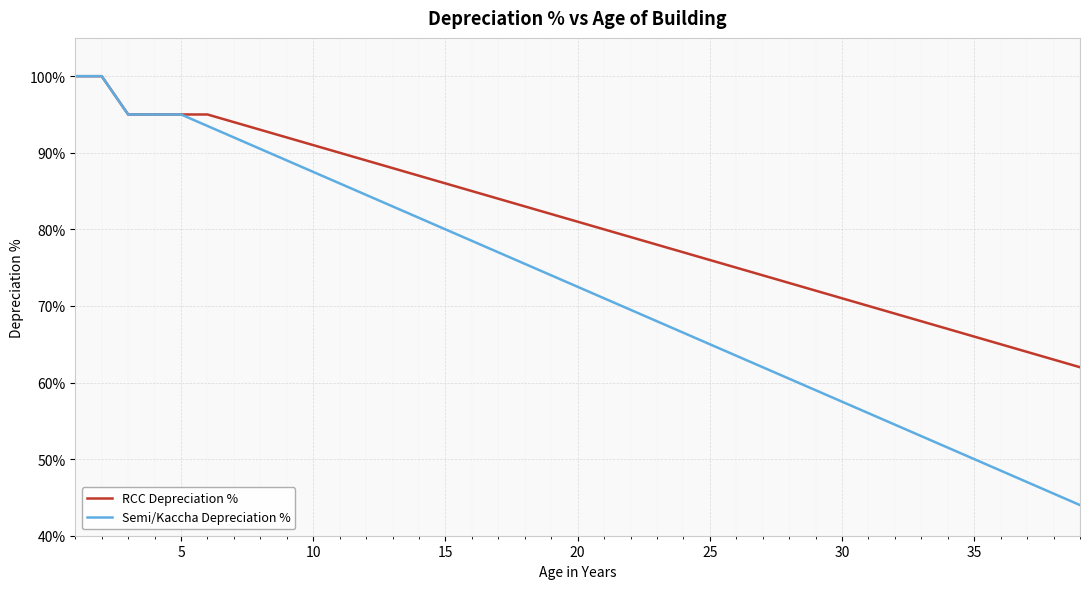

Which series has the largest range (max minus min)?

Semi/Kaccha Depreciation %